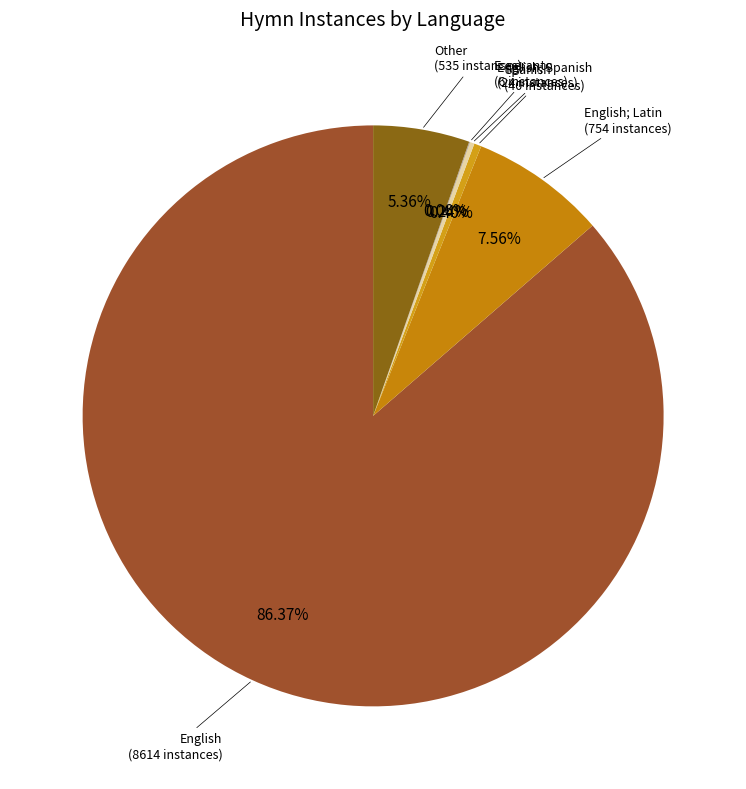

What is the smallest slice in the pie chart?

Esperanto